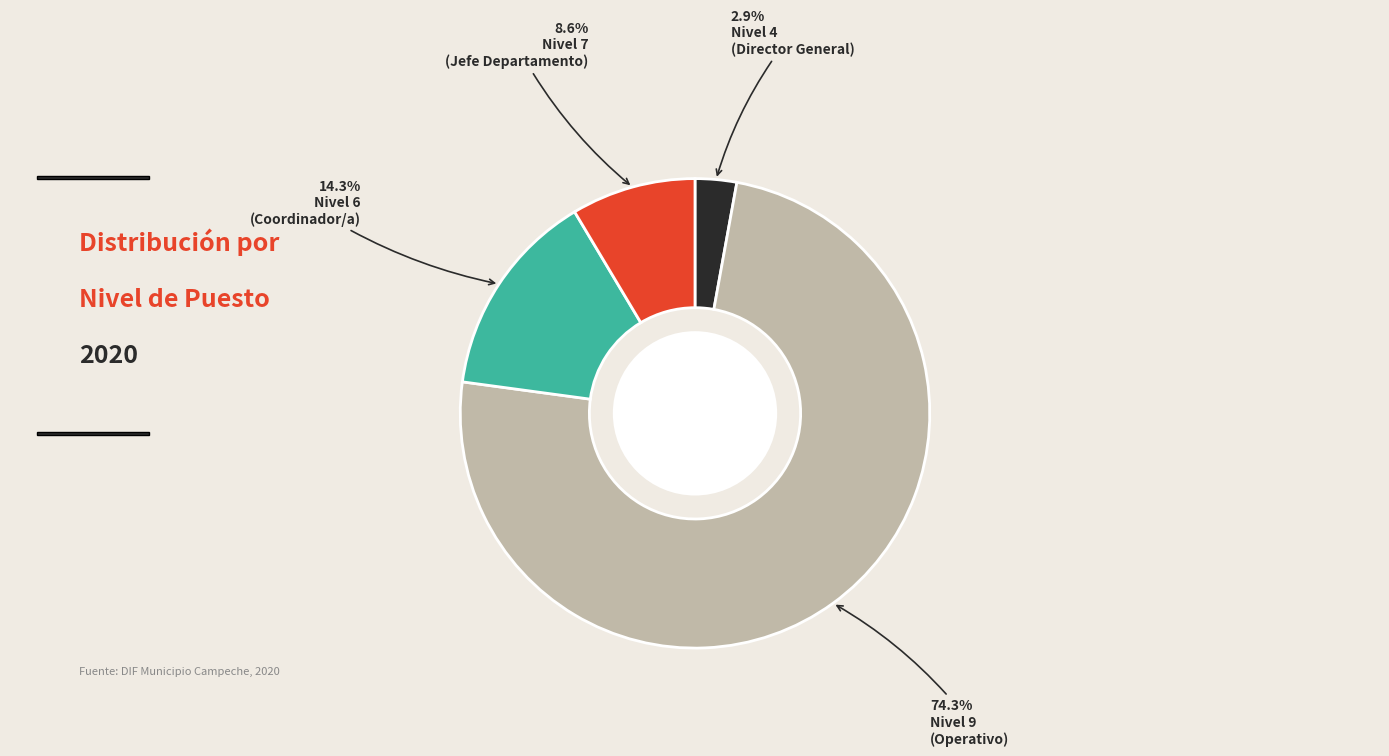

Is there any slice that represents more than half of the pie?

Yes